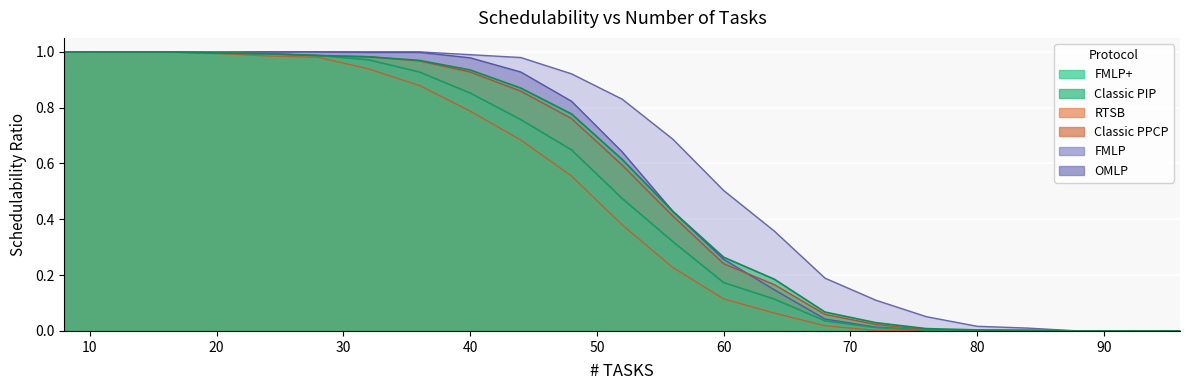

Where is FMLP+ nearest to the value 0?

88